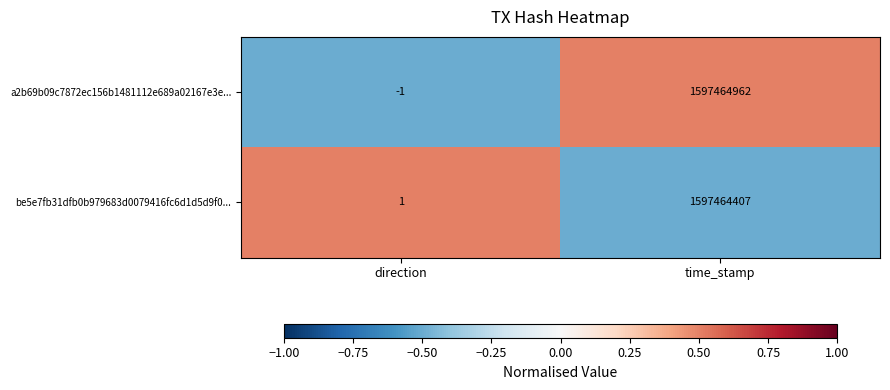

True or false: a2b69b09c7872ec156b1481112e689a02167e3e... has a value of -1 at direction.

True